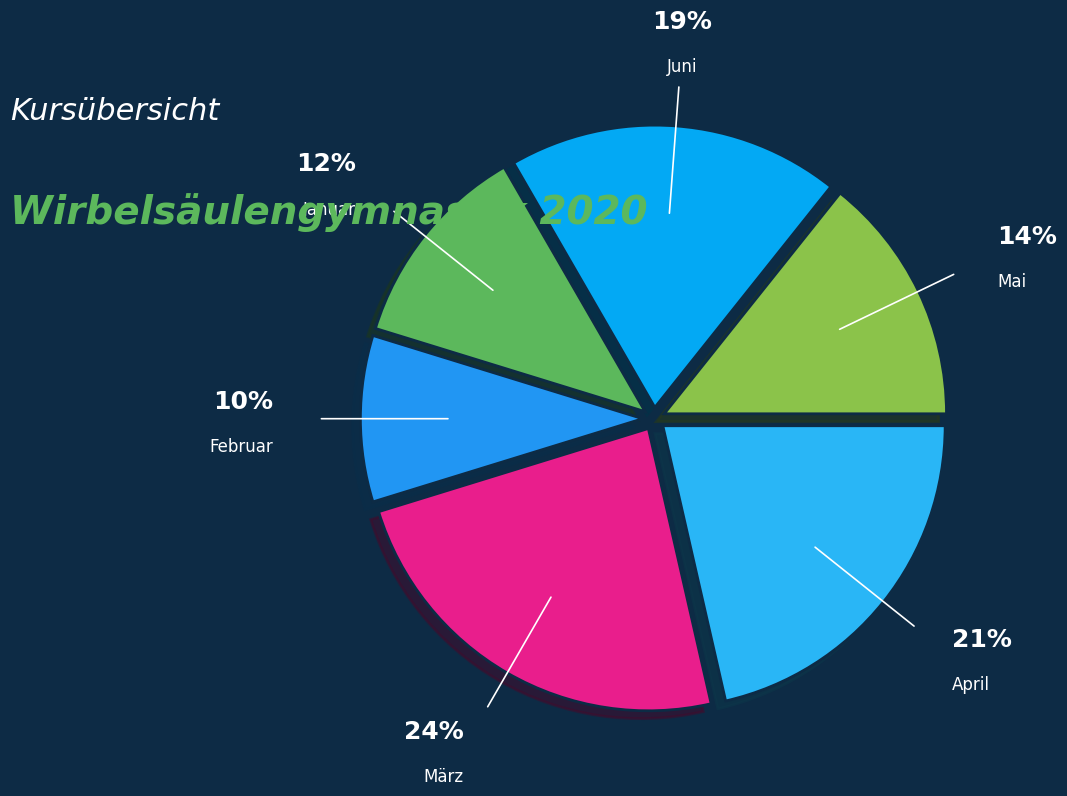

How many segments does this pie chart have?

6